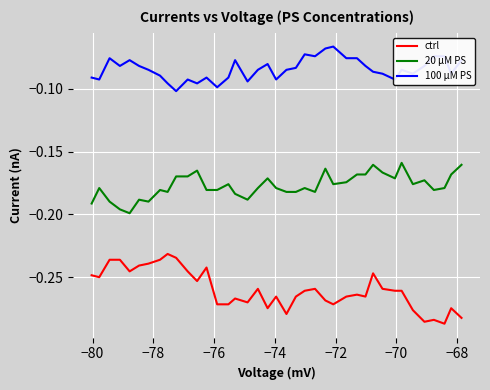

True or false: 20 µM PS and 100 µM PS cross at least once.

False